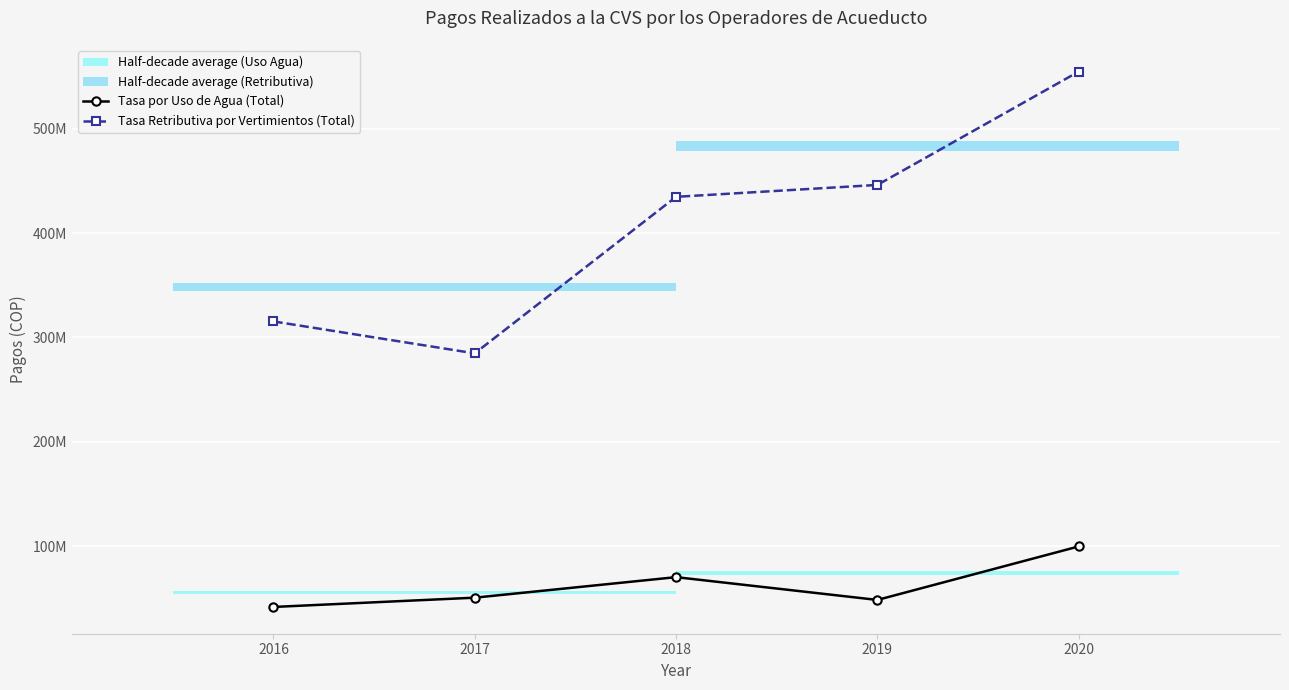

At which category does Tasa Retributiva por Vertimientos (Total) reach its first local valley?

2017